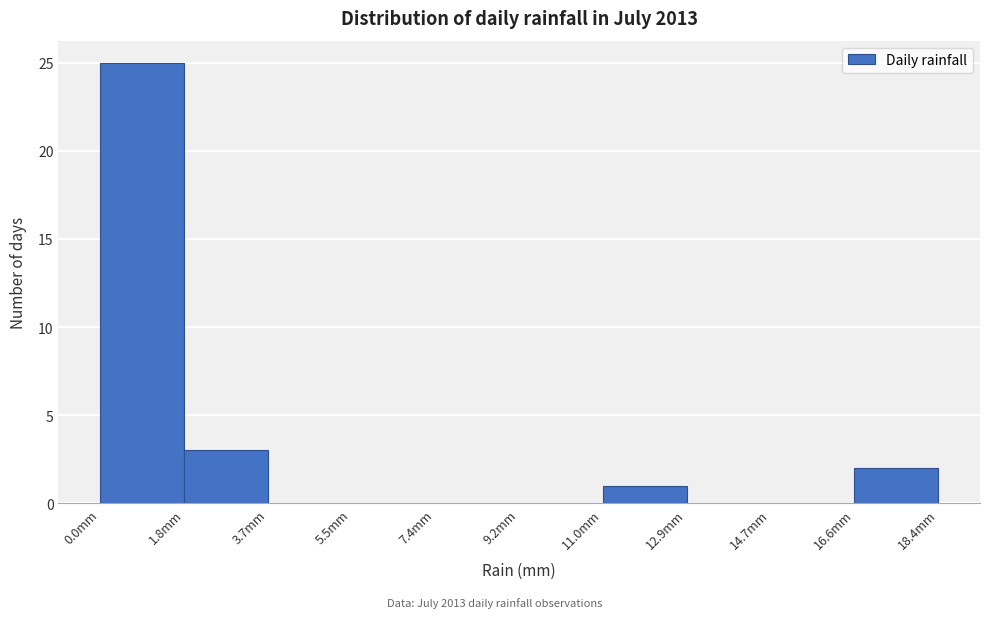

Reading left to right, list every bar in this chart as the range it spans on the x-axis followed by its height. Neither the bar edges nor the heights are printed on the chart, so give them approximately, as read against the axes.

0.00 to 1.84: 25
1.84 to 3.68: 3
3.68 to 5.52: 0
5.52 to 7.36: 0
7.36 to 9.20: 0
9.20 to 11.04: 0
11.04 to 12.88: 1
12.88 to 14.72: 0
14.72 to 16.56: 0
16.56 to 18.40: 2